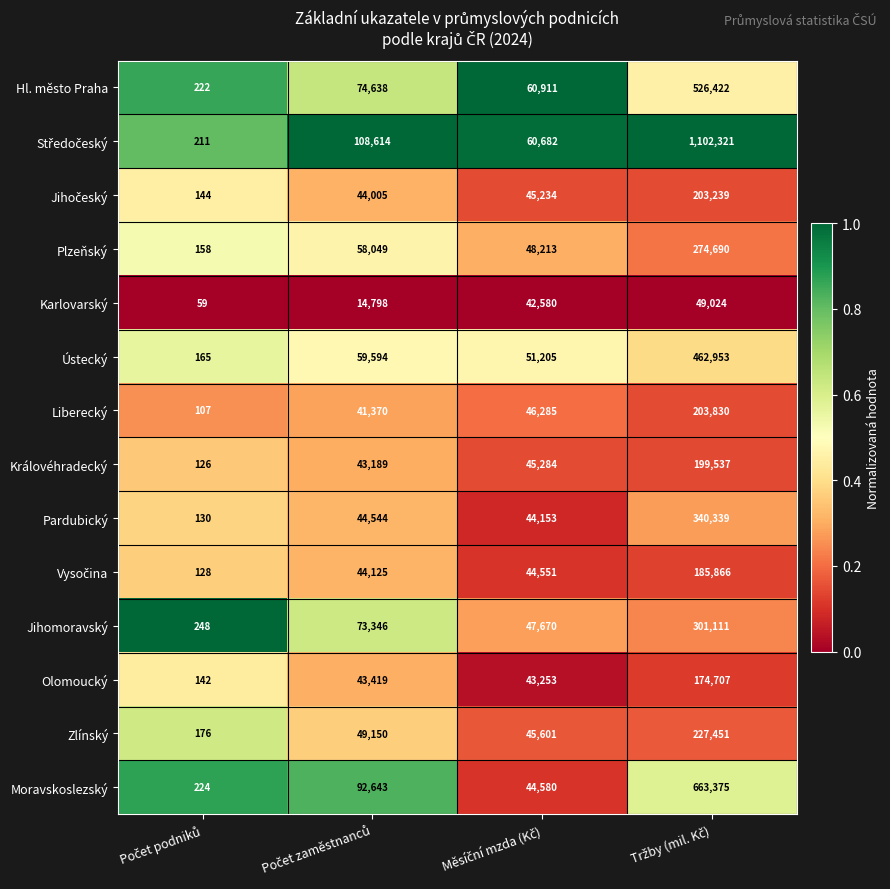

What is the maximum value shown in the chart?

1102321